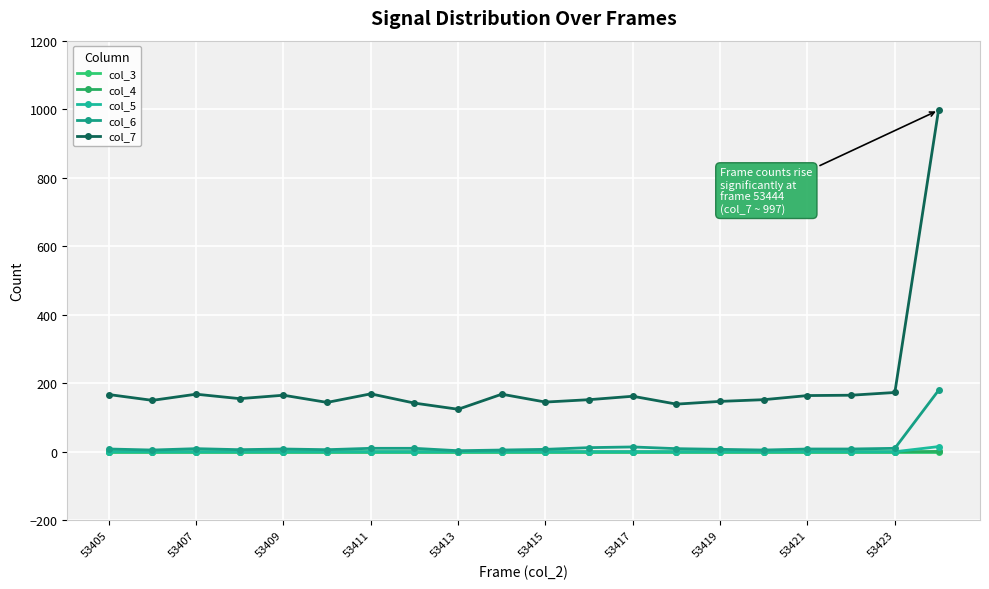

How many values in the col_5 series exceed 0?

1